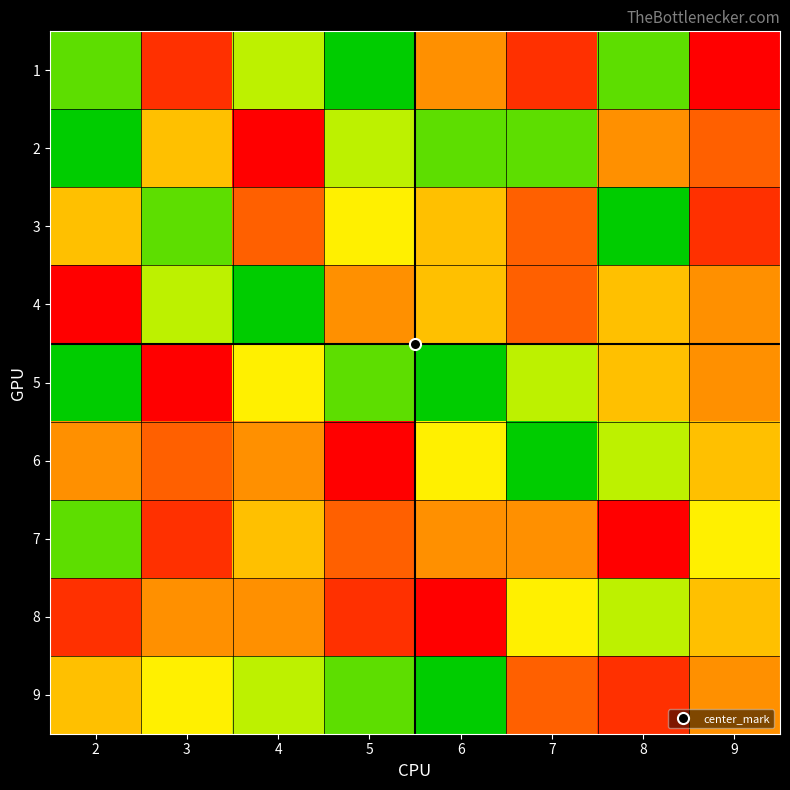

Reading right to left, list all the values displayed in this chart.

1: 9=1	8=8	7=2	6=4	5=9	4=7	3=2	2=8
2: 9=3	8=4	7=8	6=8	5=7	4=1	3=5	2=9
3: 9=2	8=9	7=3	6=5	5=6	4=3	3=8	2=5
4: 9=4	8=5	7=3	6=5	5=4	4=9	3=7	2=1
5: 9=4	8=5	7=7	6=9	5=8	4=6	3=1	2=9
6: 9=5	8=7	7=9	6=6	5=1	4=4	3=3	2=4
7: 9=6	8=1	7=4	6=4	5=3	4=5	3=2	2=8
8: 9=5	8=7	7=6	6=1	5=2	4=4	3=4	2=2
9: 9=4	8=2	7=3	6=9	5=8	4=7	3=6	2=5